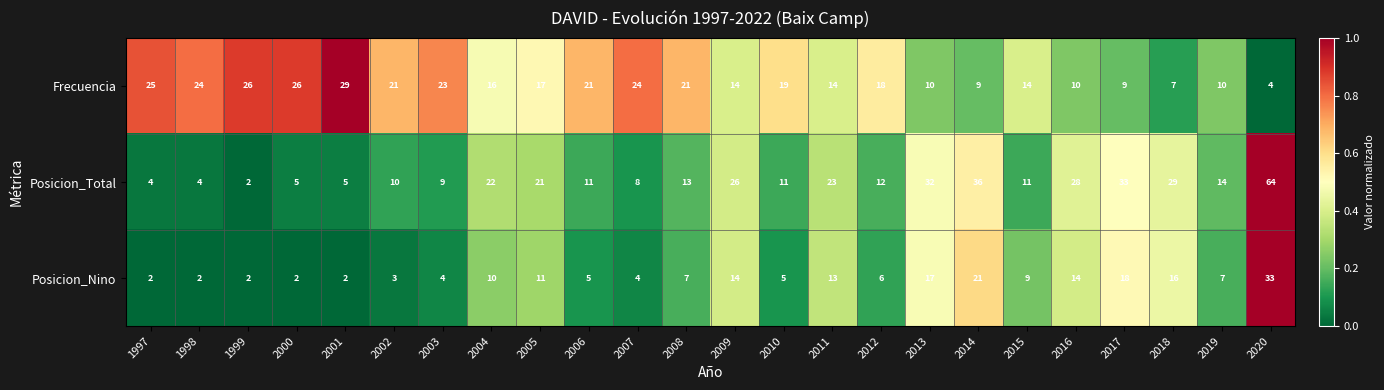

True or false: Posicion_Nino has a value of 5 at 2006.

True